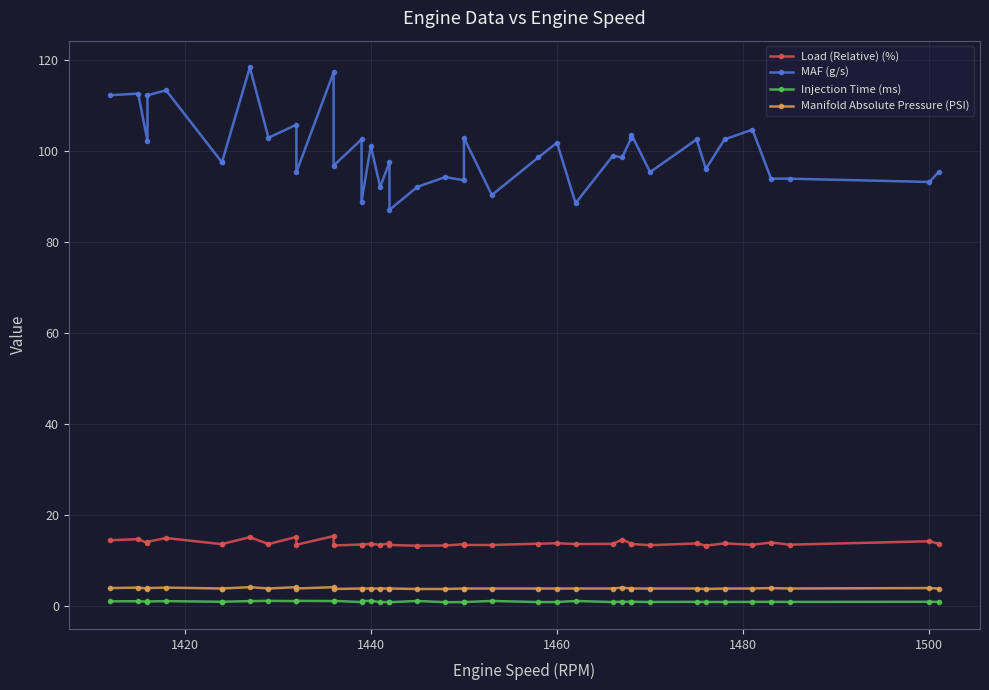

True or false: MAF (g/s) and Injection Time (ms) intersect in this chart.

False